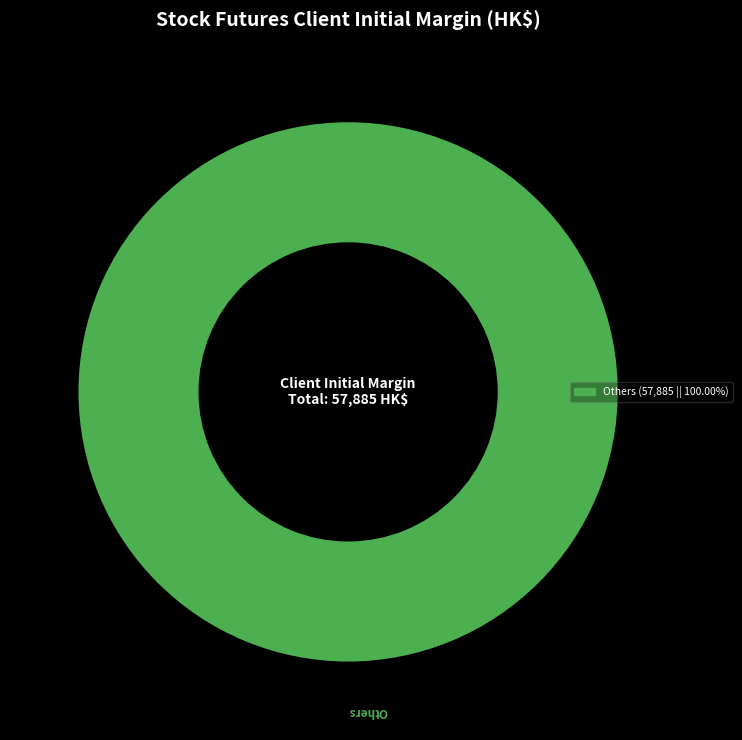

Is there any slice that represents more than half of the pie?

Yes